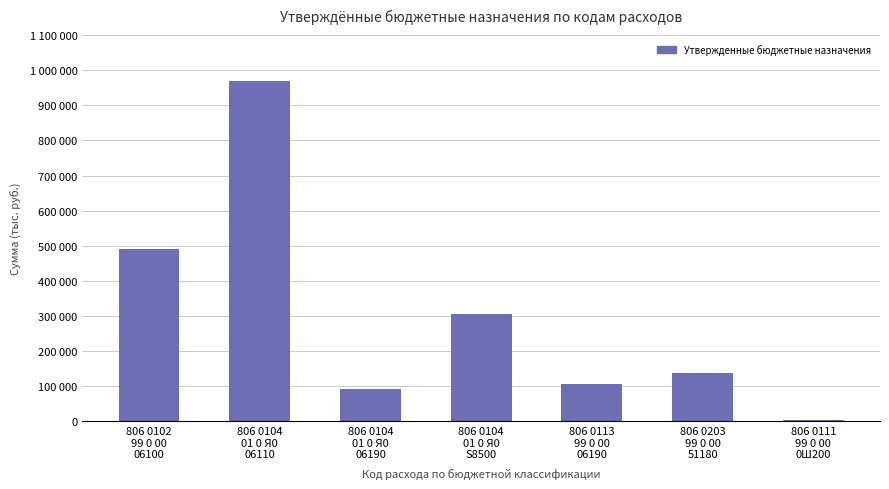

What position from the right is 806 0203
99 0 00
51180?

2